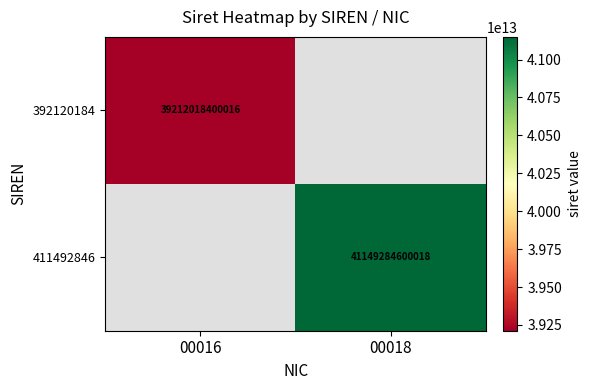

Is it true that 392120184 equals 39212018400016 at 00016?

True